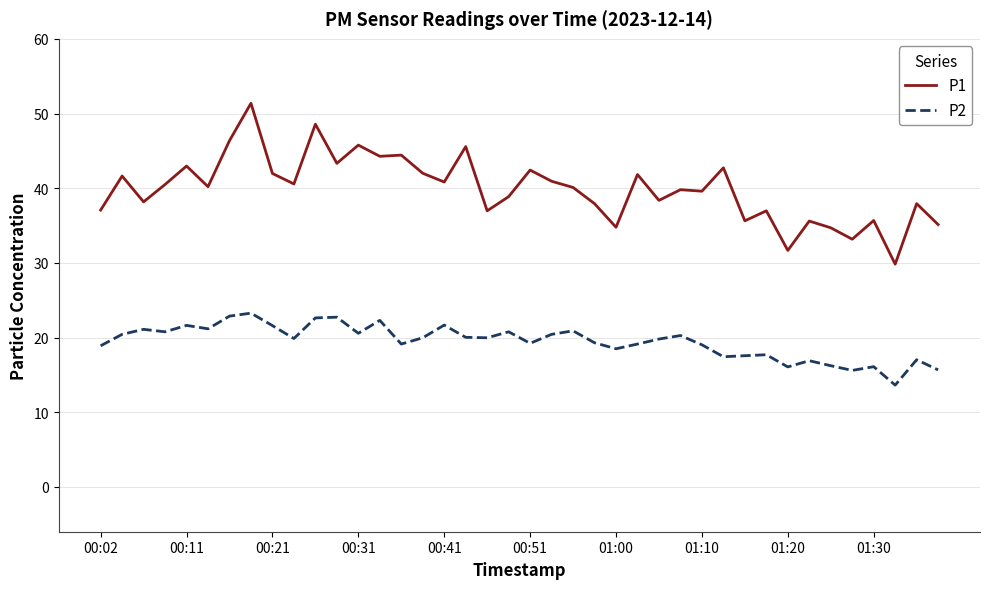

What is the maximum value for P1?

51.4